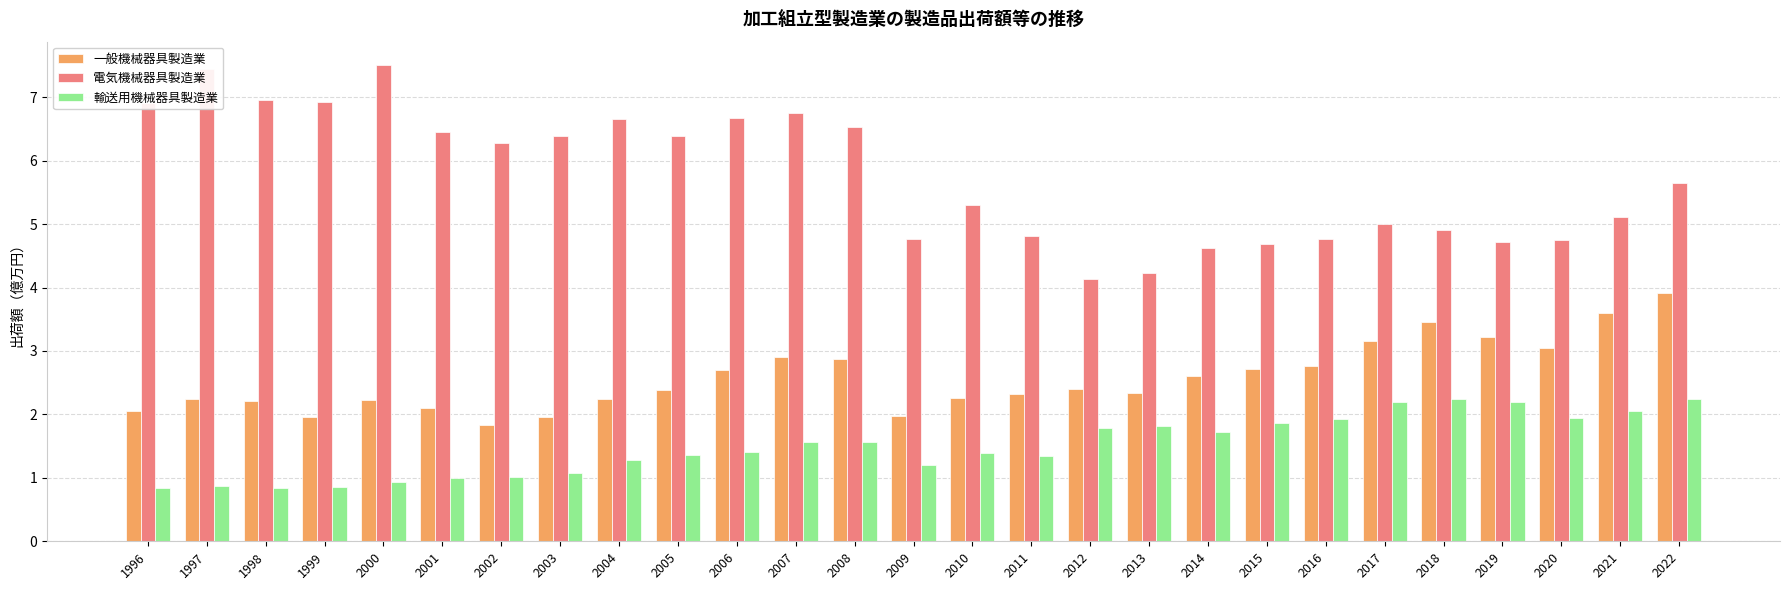

What is the average value of the 輸送用機械器具製造業 series?

1.5